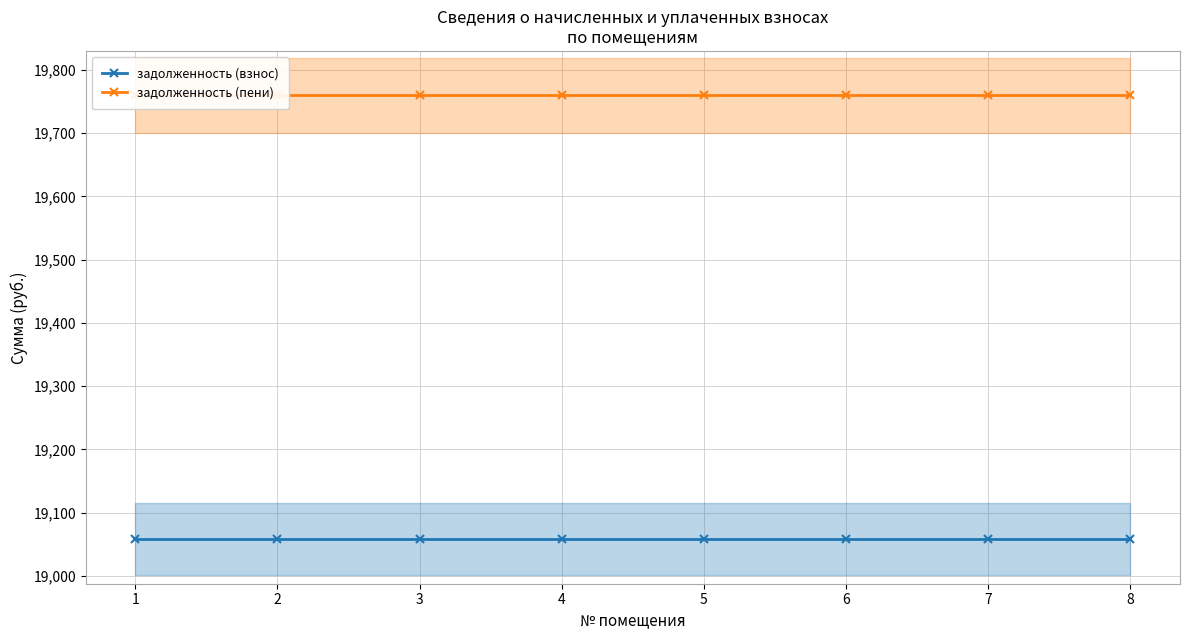

List the series in order of their peak value, lowest first.

задолженность (взнос), задолженность (пени)